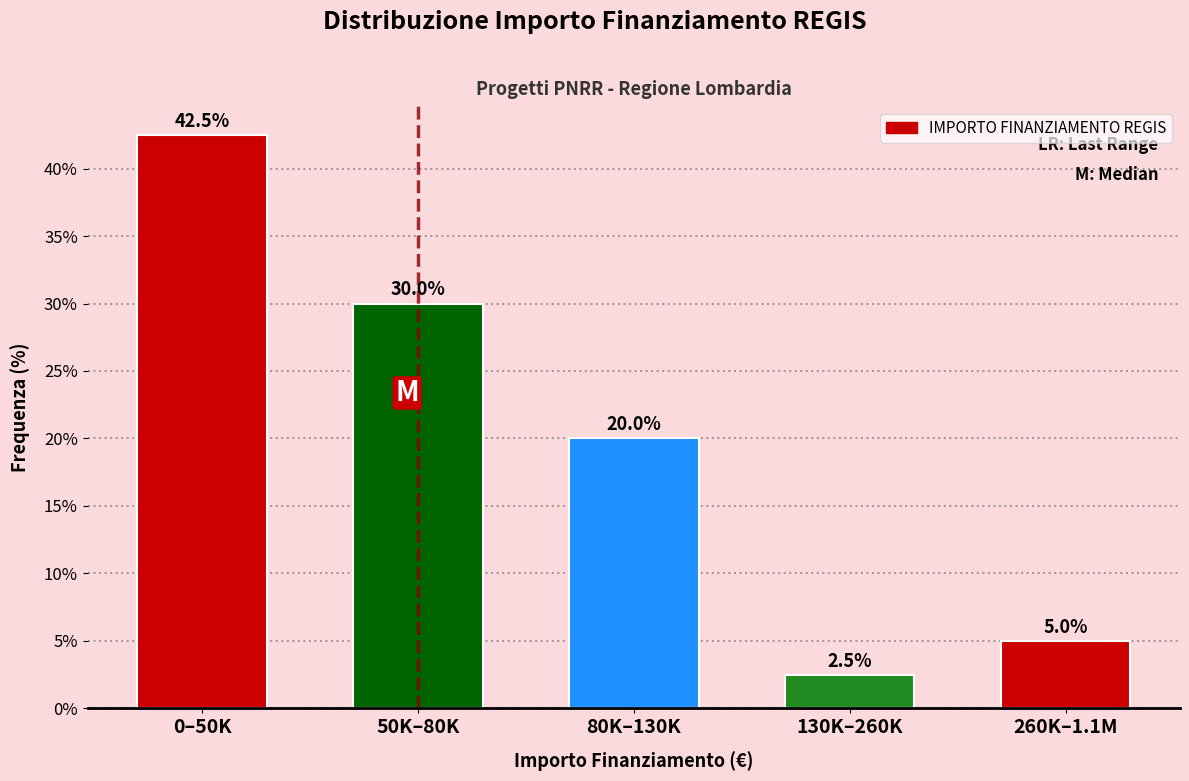

Reading left to right, extract all data points from this chart.

42.5	30.0	20.0	2.5	5.0